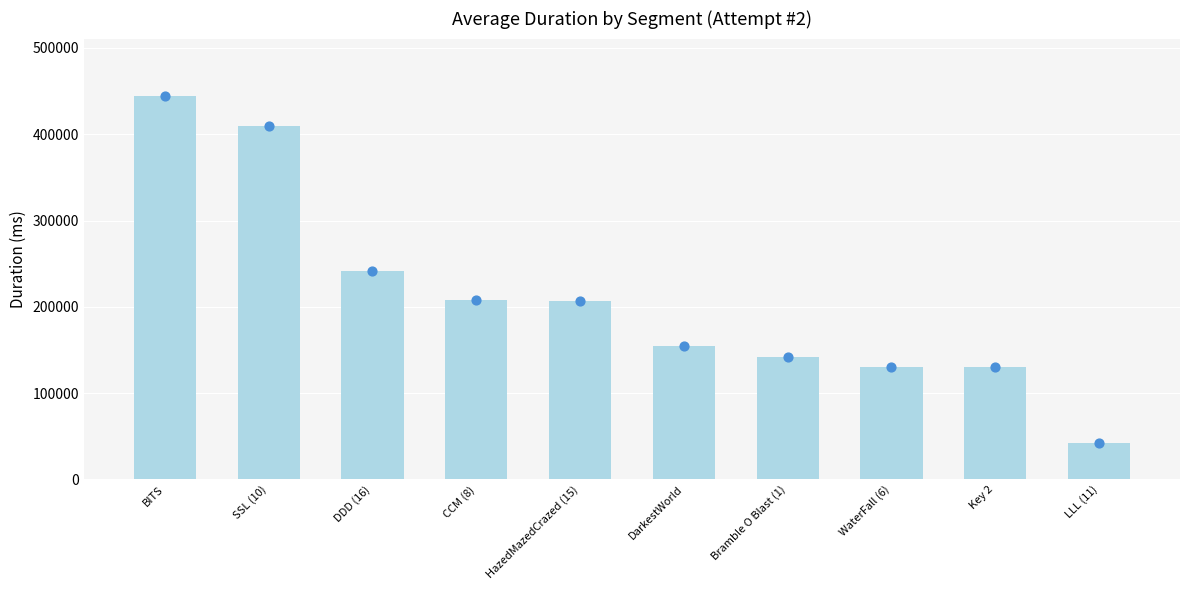

What is the change in value from DarkestWorld to Key 2?

-23756